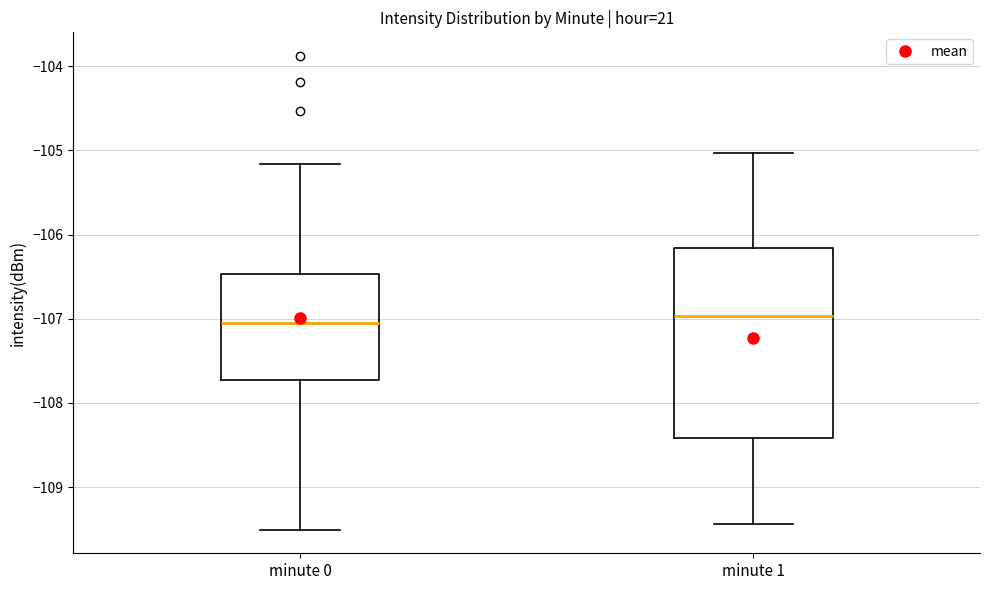

Reading left to right, read every box against the y-axis: the position of its median line, the range the box covers, and the ends of its whiskers. The values are not printed on the chart, so give them approximately, as read against the axis.

minute 0: median -107.1, box -107.7 to -106.5, whiskers -109.5 to -105.2
minute 1: median -107.0, box -108.4 to -106.2, whiskers -109.4 to -105.0